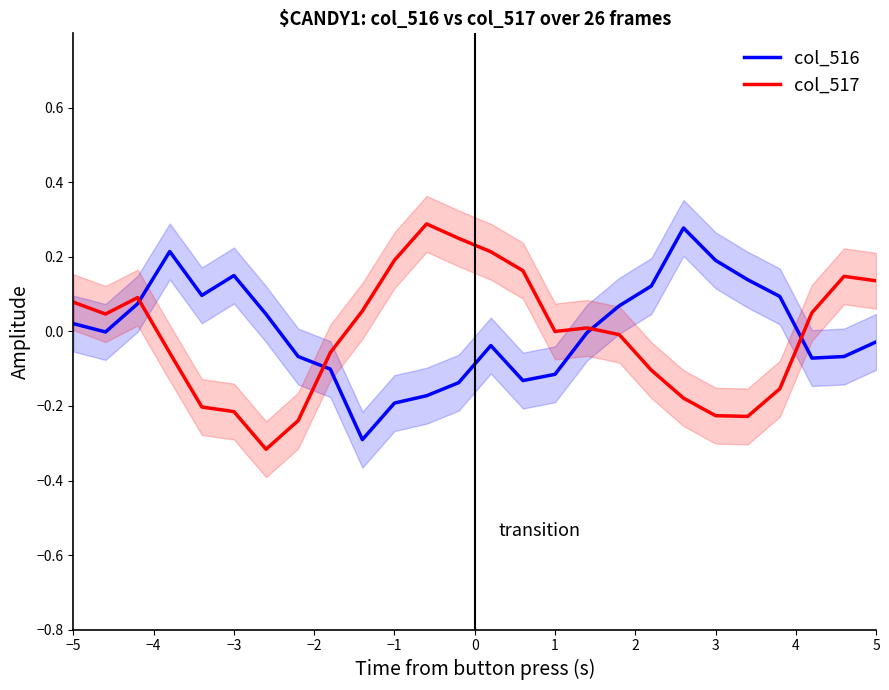

True or false: col_516 has a value of -0.1 at 1.

True